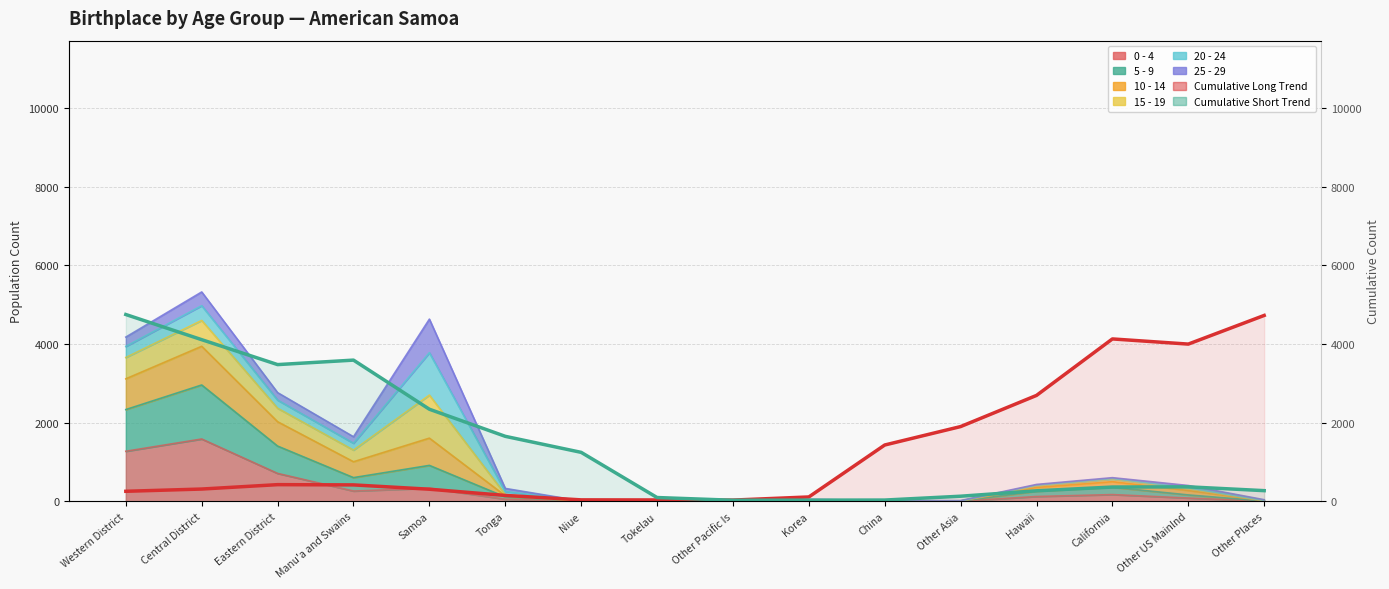

What is the label of the 5th point from the right?

Other Asia